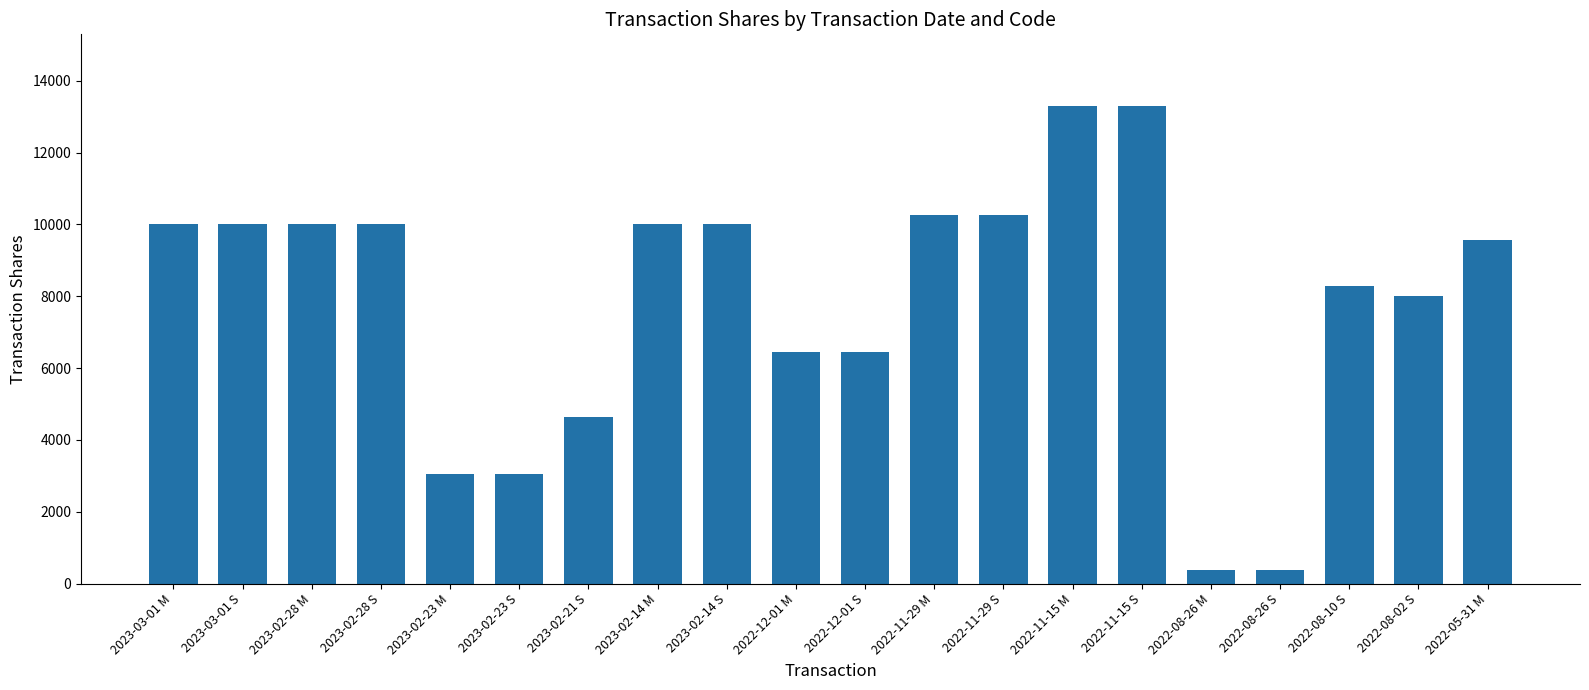

What is the change in value from 2023-02-21 S to 2022-11-15 M?

+8668